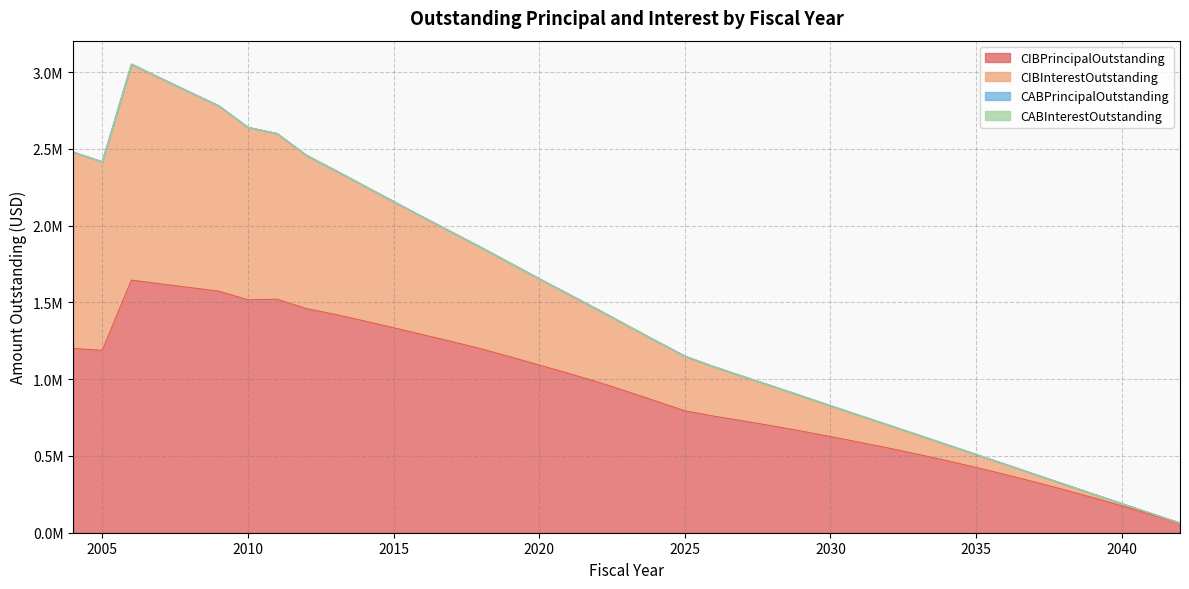

Does the chart have visible grid lines?

Yes